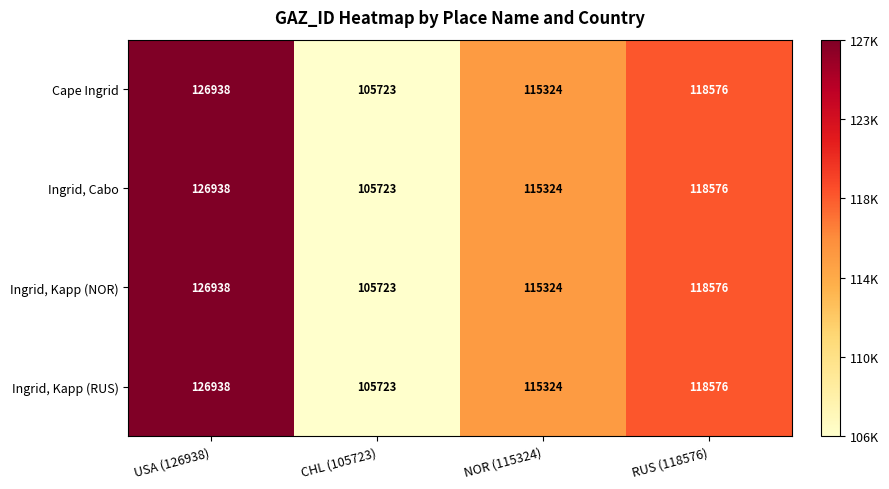

Reading left to right, transcribe all the data shown in this chart.

Cape Ingrid: USA (126938)=126938	CHL (105723)=105723	NOR (115324)=115324	RUS (118576)=118576
Ingrid, Cabo: USA (126938)=126938	CHL (105723)=105723	NOR (115324)=115324	RUS (118576)=118576
Ingrid, Kapp (NOR): USA (126938)=126938	CHL (105723)=105723	NOR (115324)=115324	RUS (118576)=118576
Ingrid, Kapp (RUS): USA (126938)=126938	CHL (105723)=105723	NOR (115324)=115324	RUS (118576)=118576